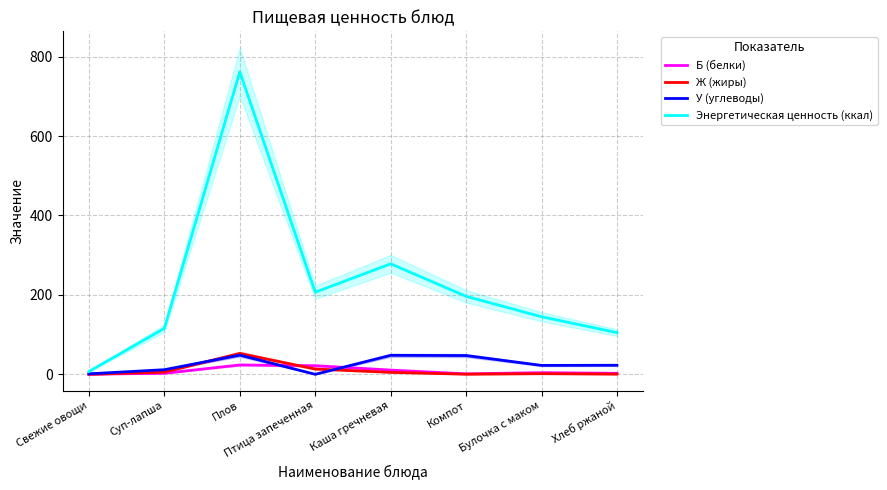

Reading right to left, transcribe all the data shown in this chart.

Б (белки): Хлеб ржаной=2.5	Булочка с маком=4.2	Компот=1.2	Каша гречневая=10.7	Птица запеченная=21.7	Плов=23.6	Суп-лапша=2.6	Свежие овощи=0.4
Ж (жиры): Хлеб ржаной=0.5	Булочка с маком=1.6	Компот=0.3	Каша гречневая=4.9	Птица запеченная=13.3	Плов=52.6	Суп-лапша=5.5	Свежие овощи=0.1
У (углеводы): Хлеб ржаной=22.8	Булочка с маком=22.4	Компот=47.3	Каша гречневая=47.8	Птица запеченная=0.0	Плов=48.3	Суп-лапша=11.6	Свежие овощи=1.2
Энергетическая ценность (ккал): Хлеб ржаной=105.0	Булочка с маком=145.0	Компот=196.4	Каша гречневая=278.2	Птица запеченная=206.7	Плов=761.6	Суп-лапша=115.8	Свежие овощи=7.0